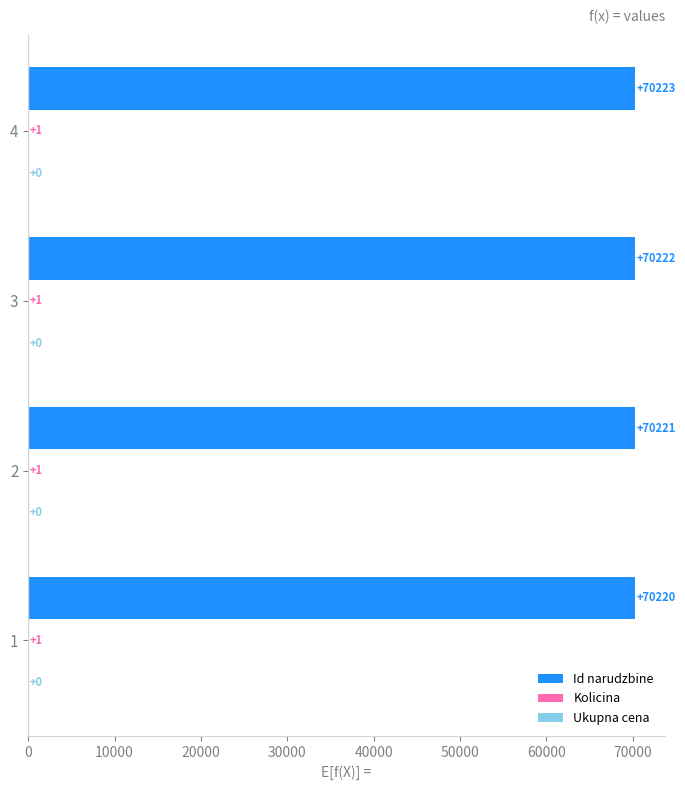

What is the total value across all series at 4?

70224